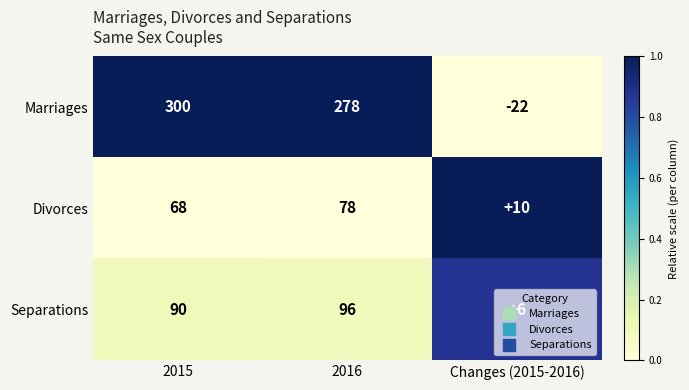

Which label corresponds to the largest value in the chart?

2015